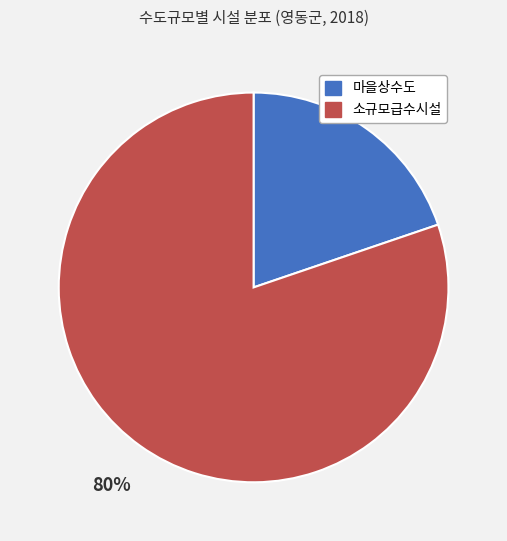

Which category has the biggest portion of the pie?

소규모급수시설